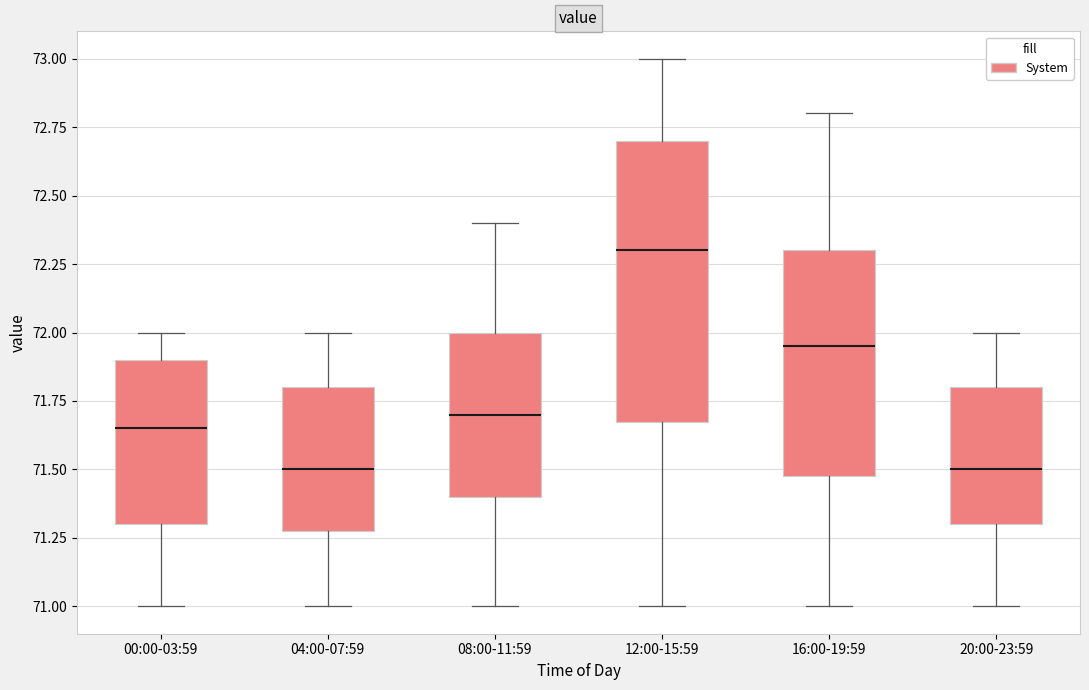

Comparing the boxes themselves (not the whiskers), which one is the tallest?

12:00-15:59